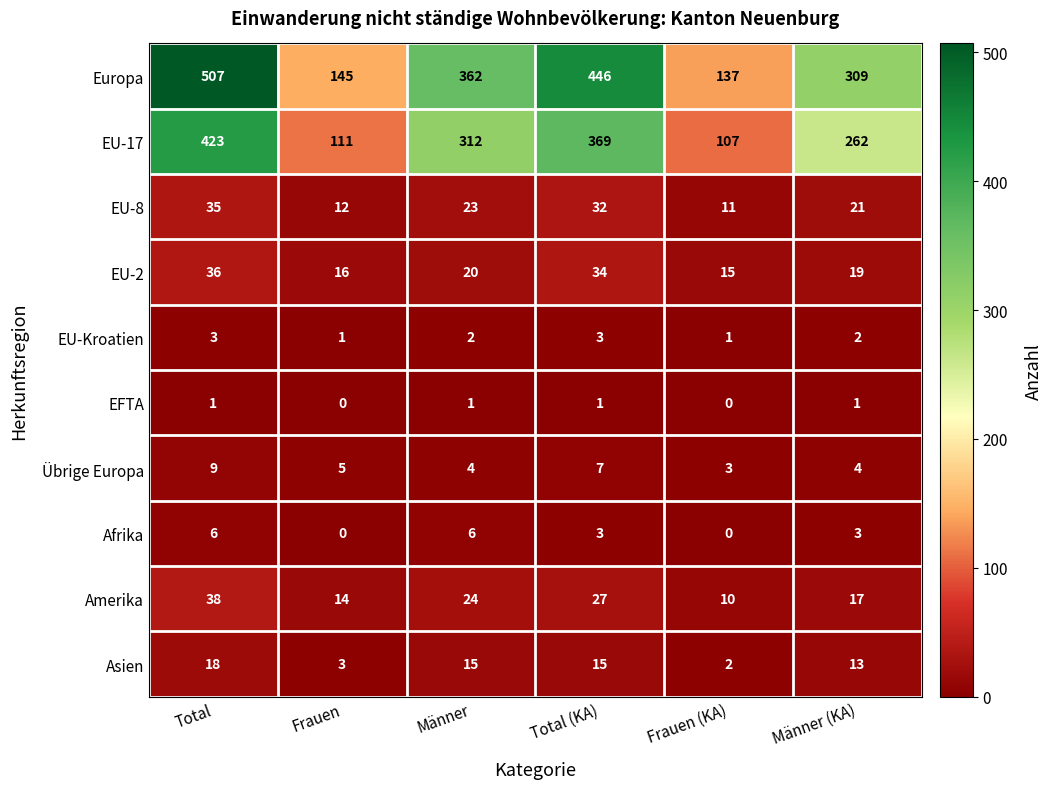

Which category has the lowest value in the Amerika series?

Frauen (KA)